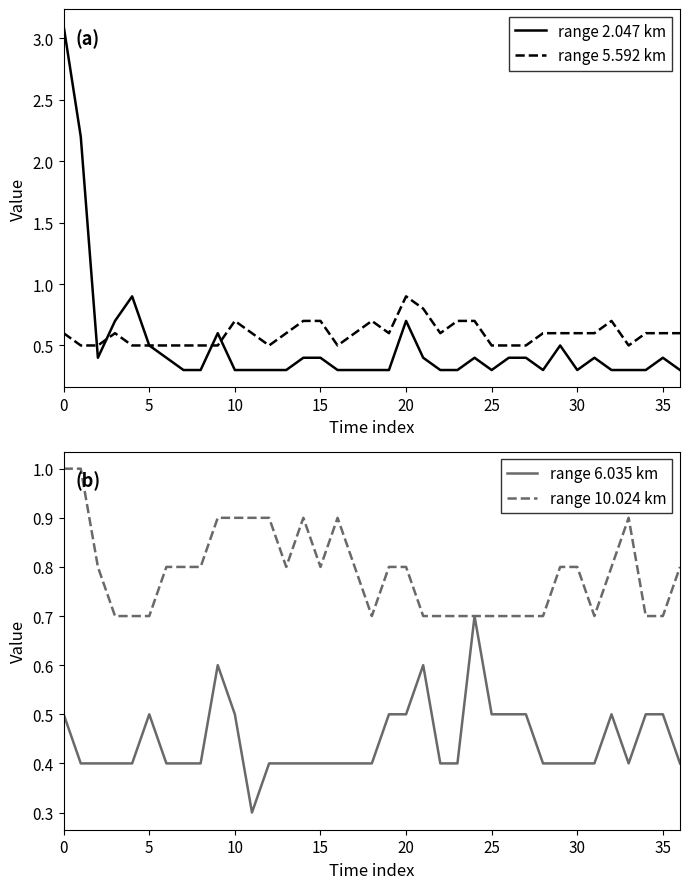

What is the approximate value of range 10.024 km at 30?

0.8